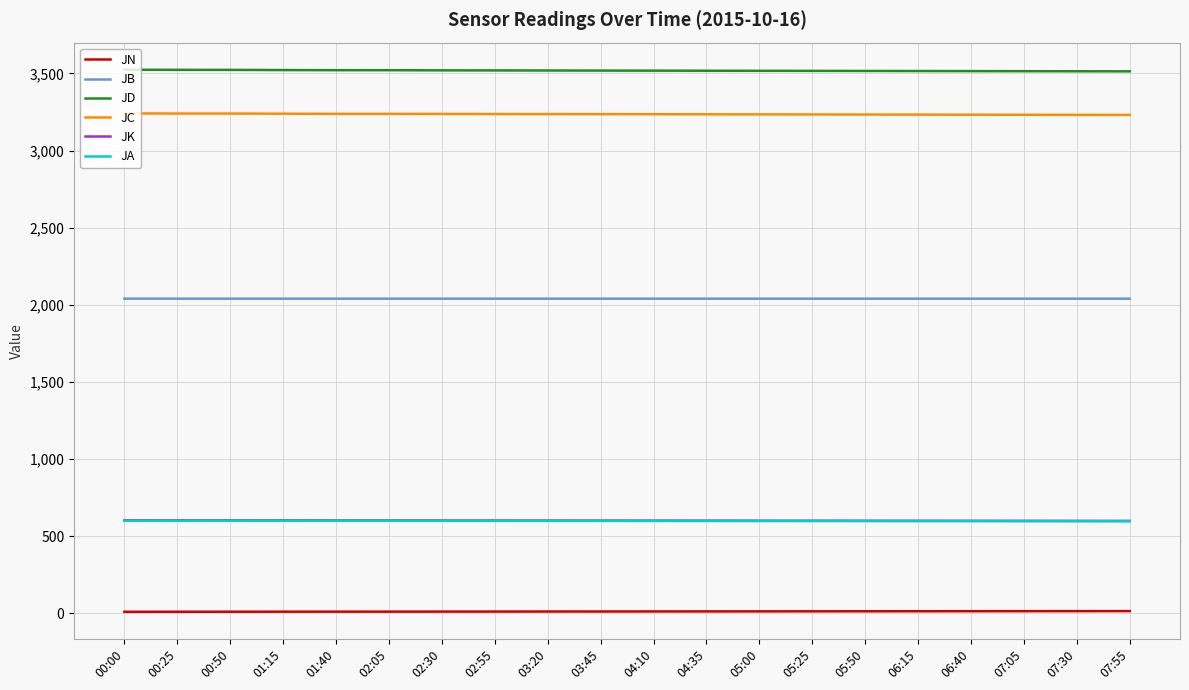

True or false: JN and JK cross at least once.

False